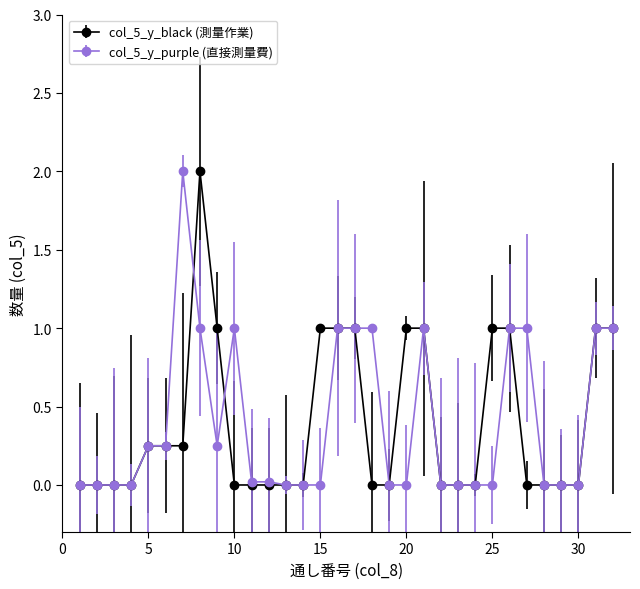

What is the maximum value shown in the chart?

2.0